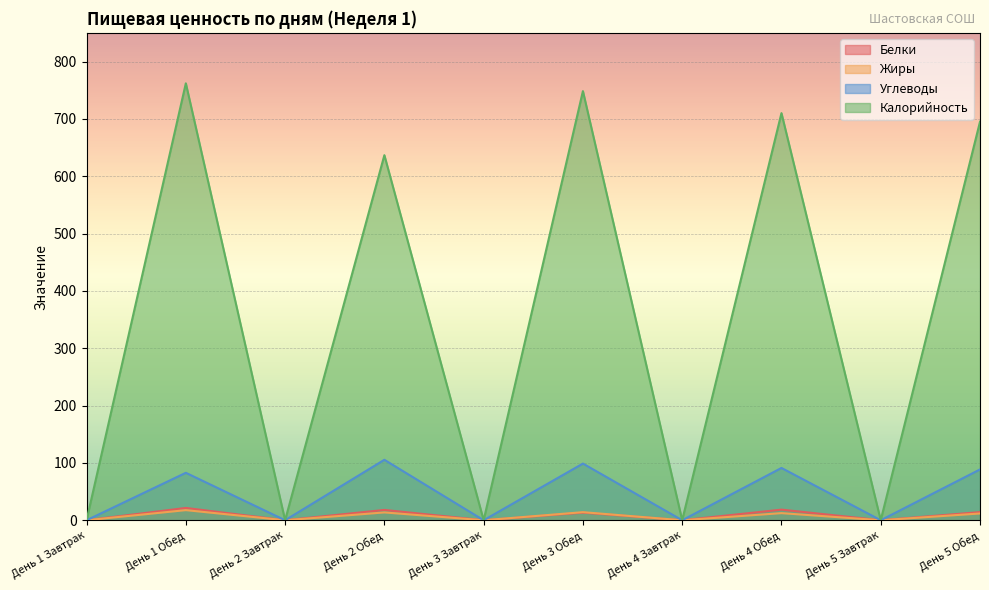

True or false: Жиры and Углеводы intersect in this chart.

False